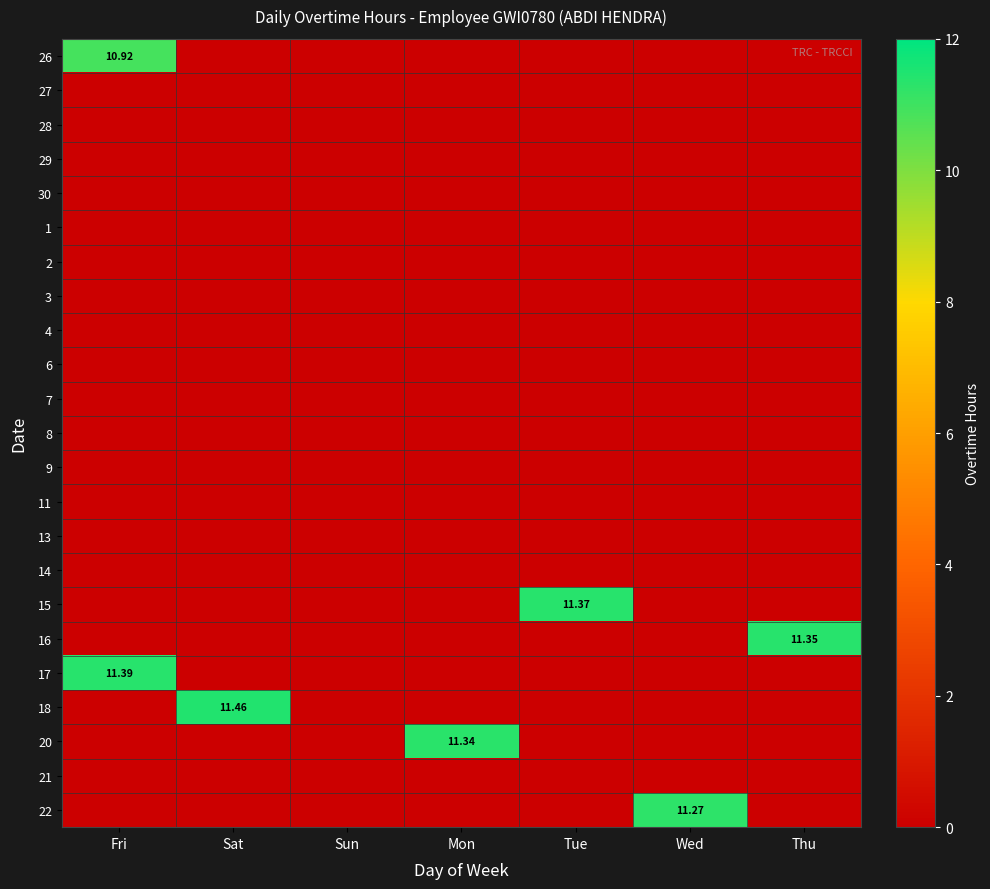

Which has a higher value, Wed or Mon?

Wed